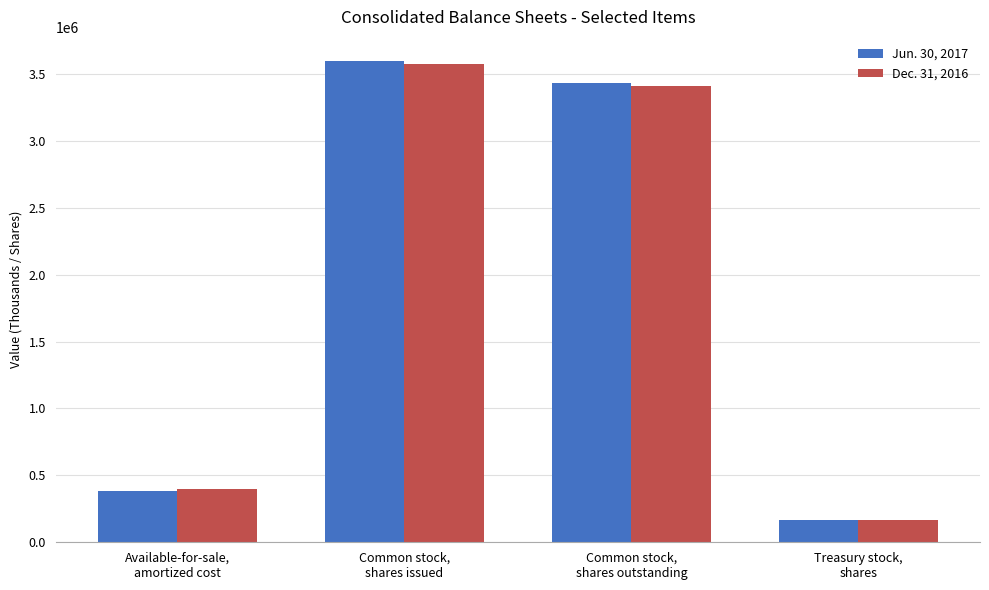

Are the bars grouped side by side (vs. stacked)?

Yes